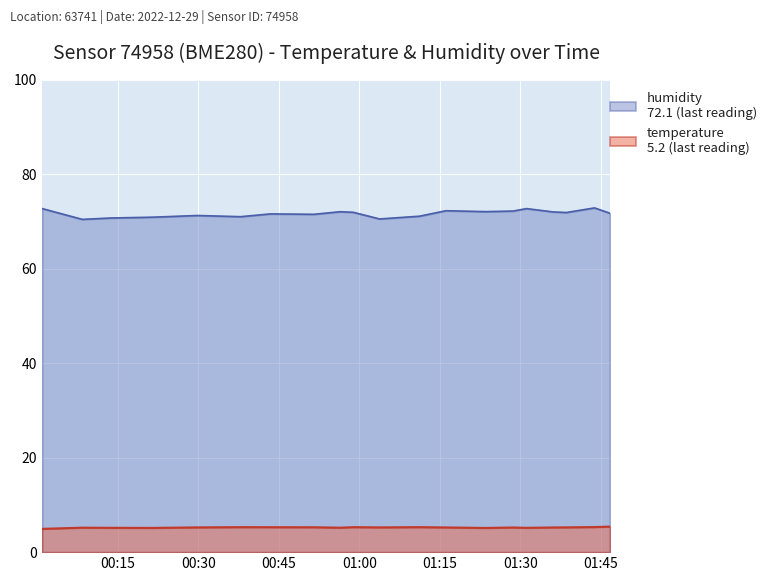

Is the value of temperature at 2022-12-29T01:28:38 greater than the value of humidity at 2022-12-29T00:00:55?

No